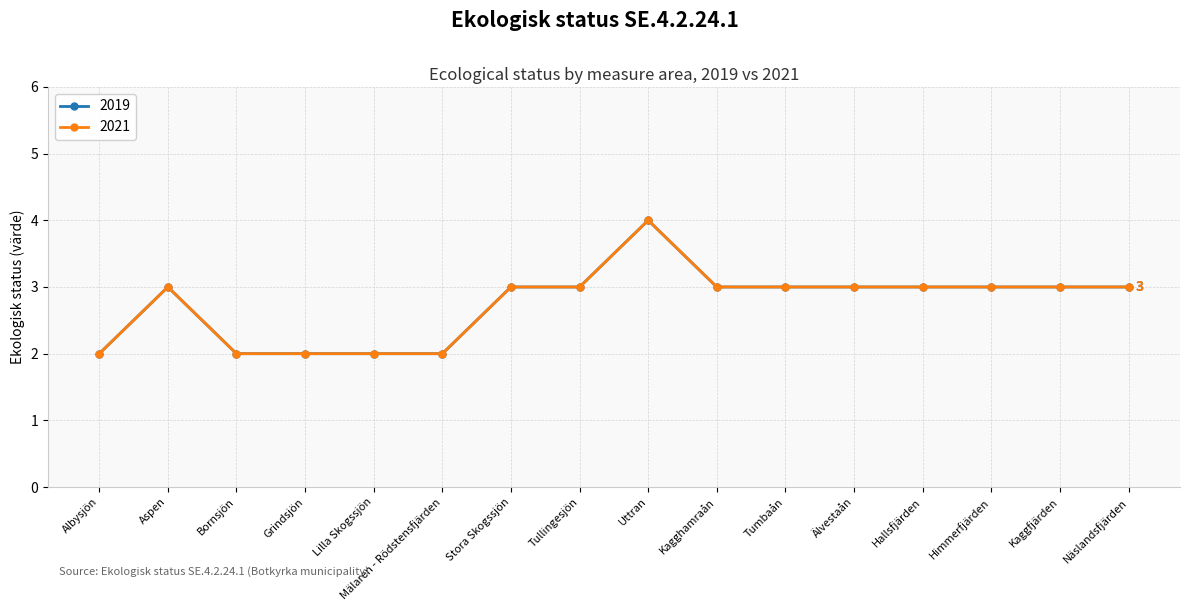

Is this an area chart (filled region under the line)?

No